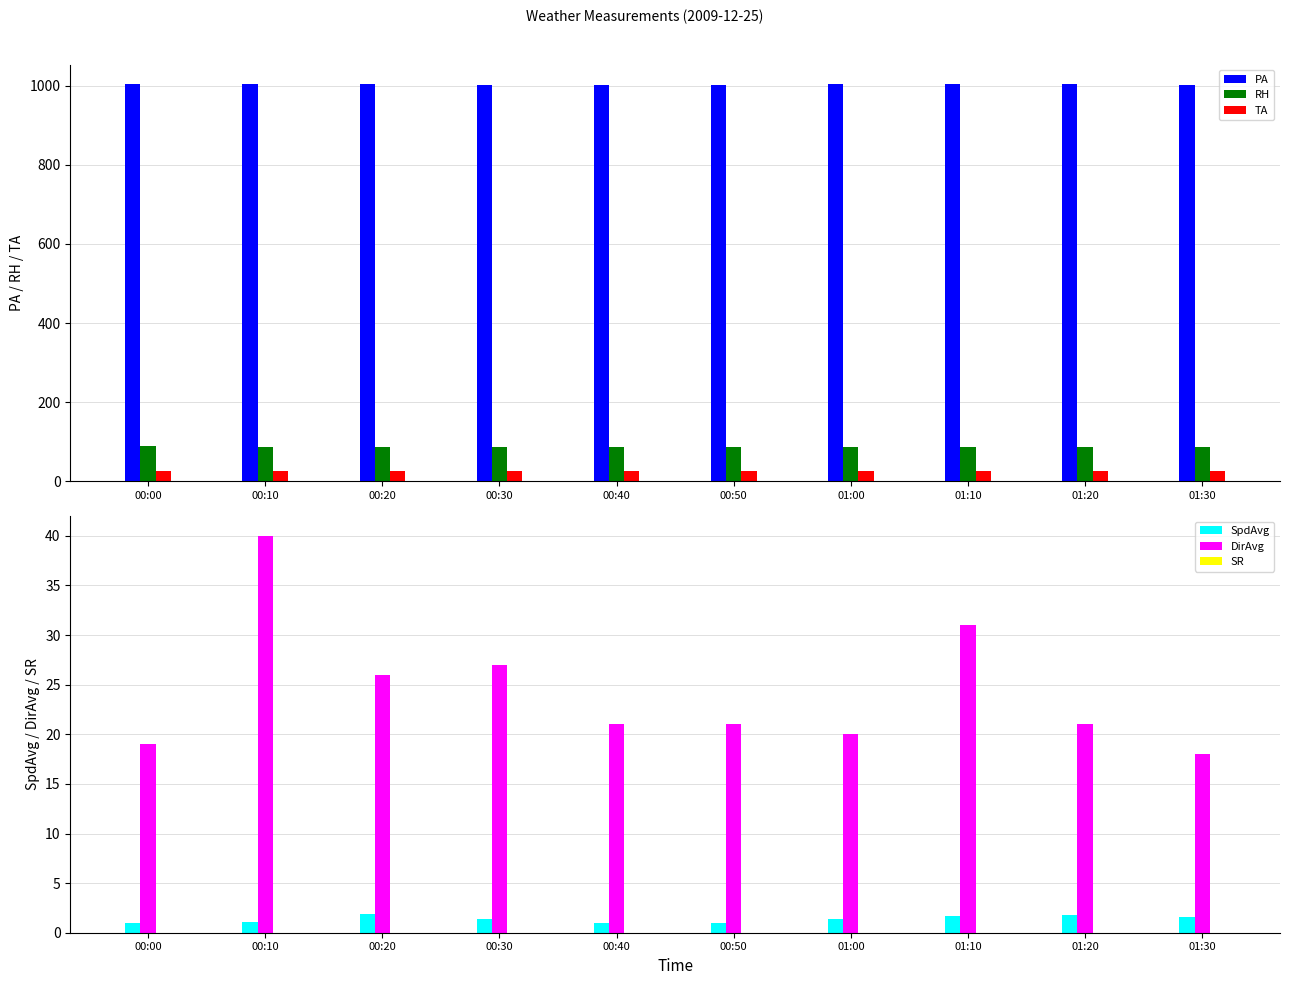

True or false: PA has a value of 1002.8 at 00:00.

True